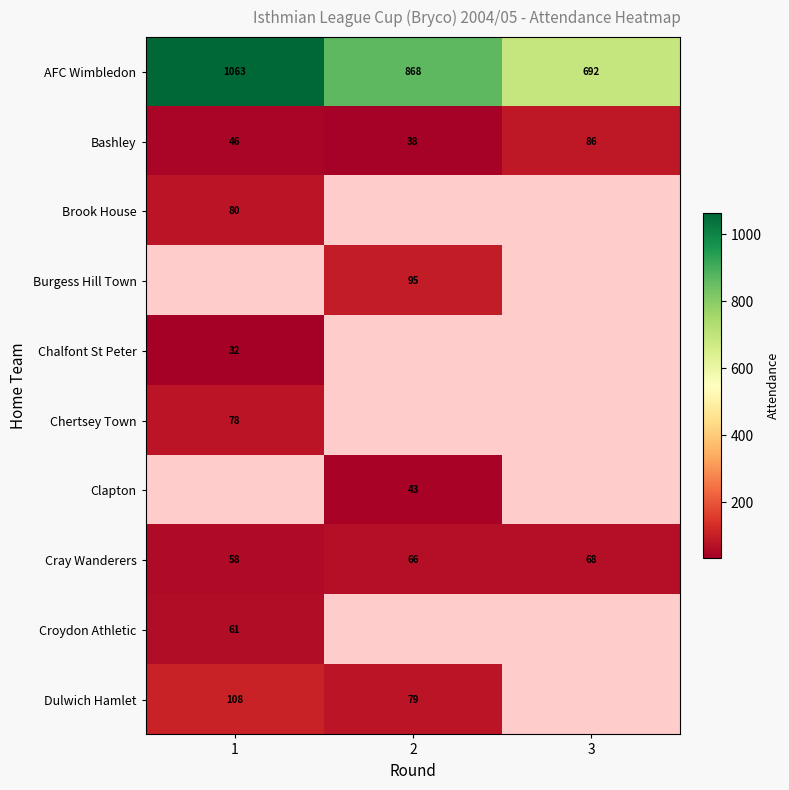

What value does the AFC Wimbledon series have at 1?

1063